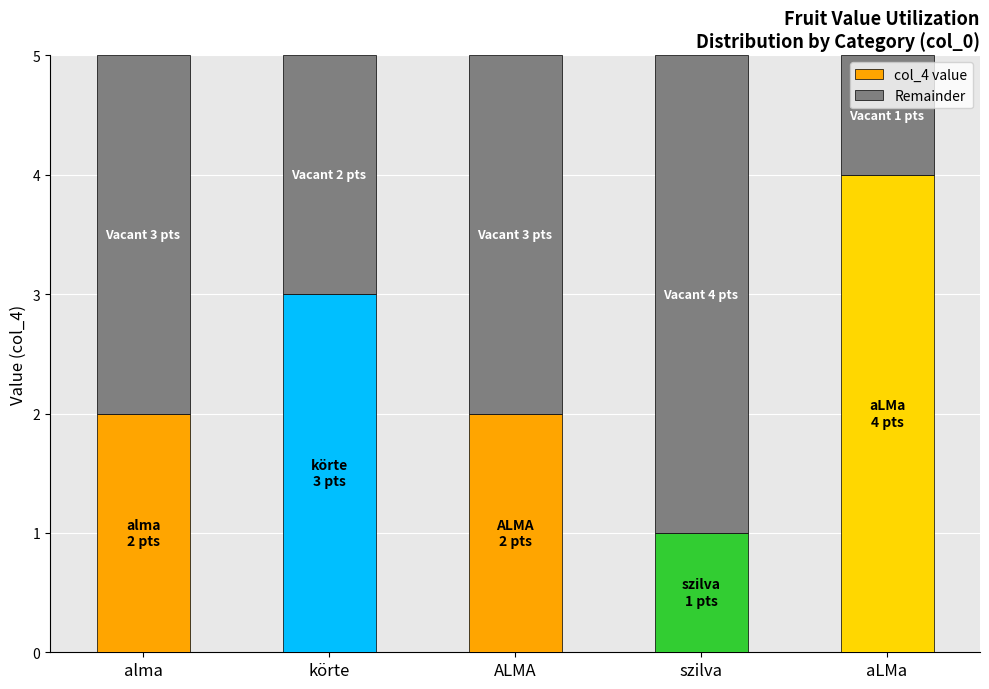

The value of col_4 value at szilva is 1. True or false?

True